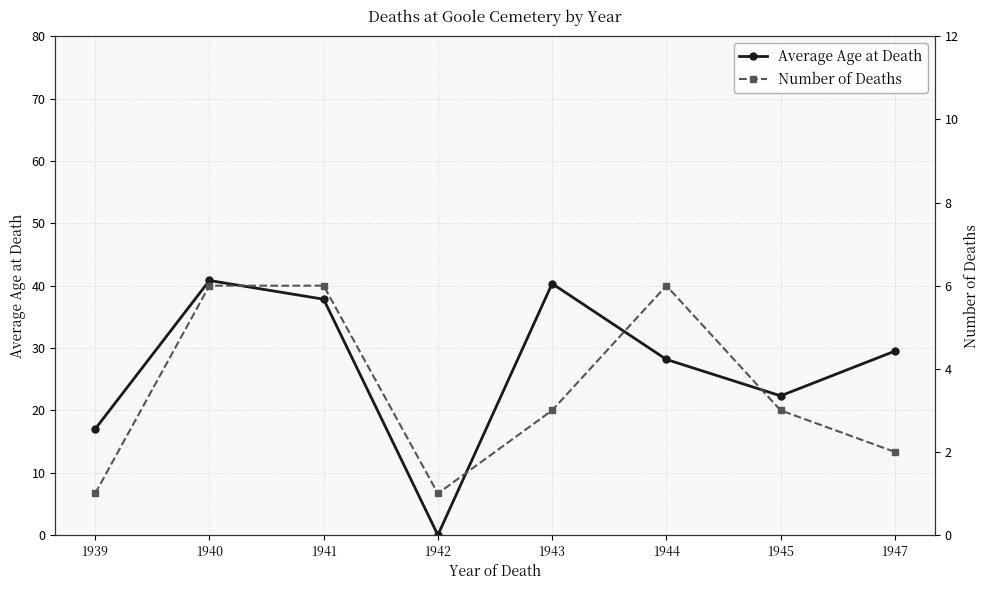

List the labels in order of Number of Deaths value, largest first.

1940, 1941, 1944, 1943, 1945, 1947, 1939, 1942